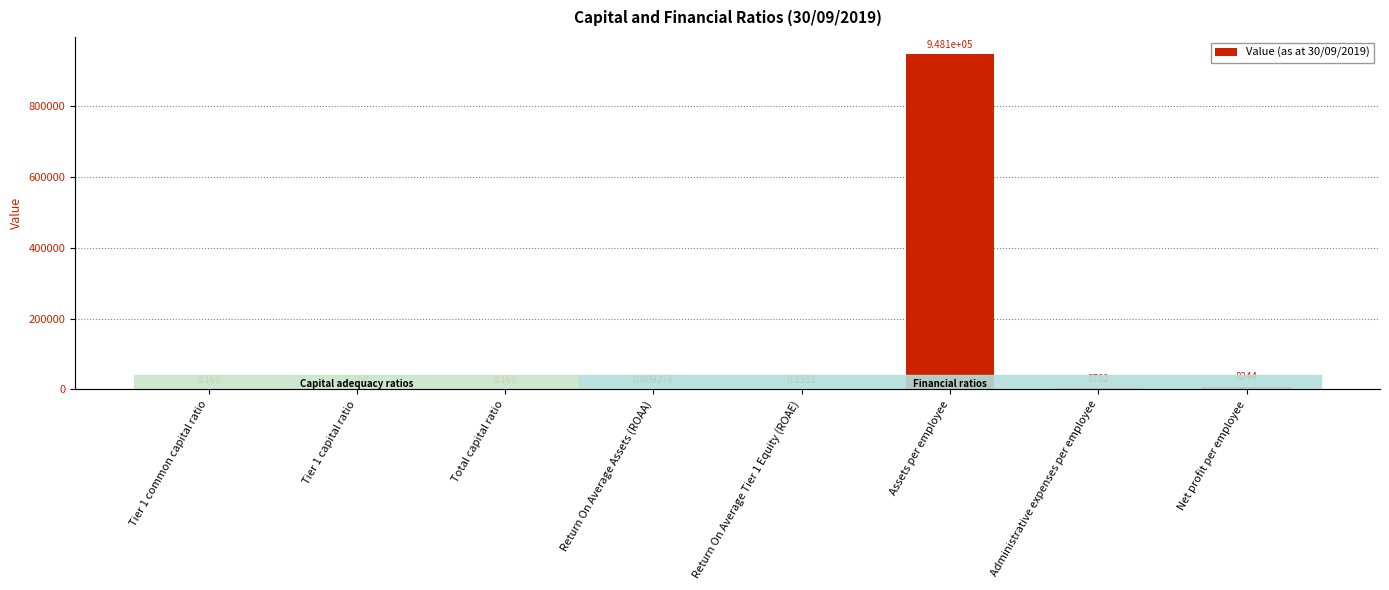

True or false: the data shows 0.3 at Tier 1 capital ratio.

False